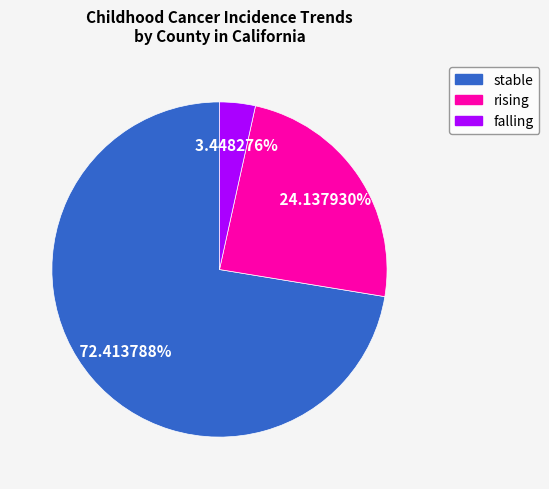

To the nearest percent, what percentage of the pie is falling?

3%